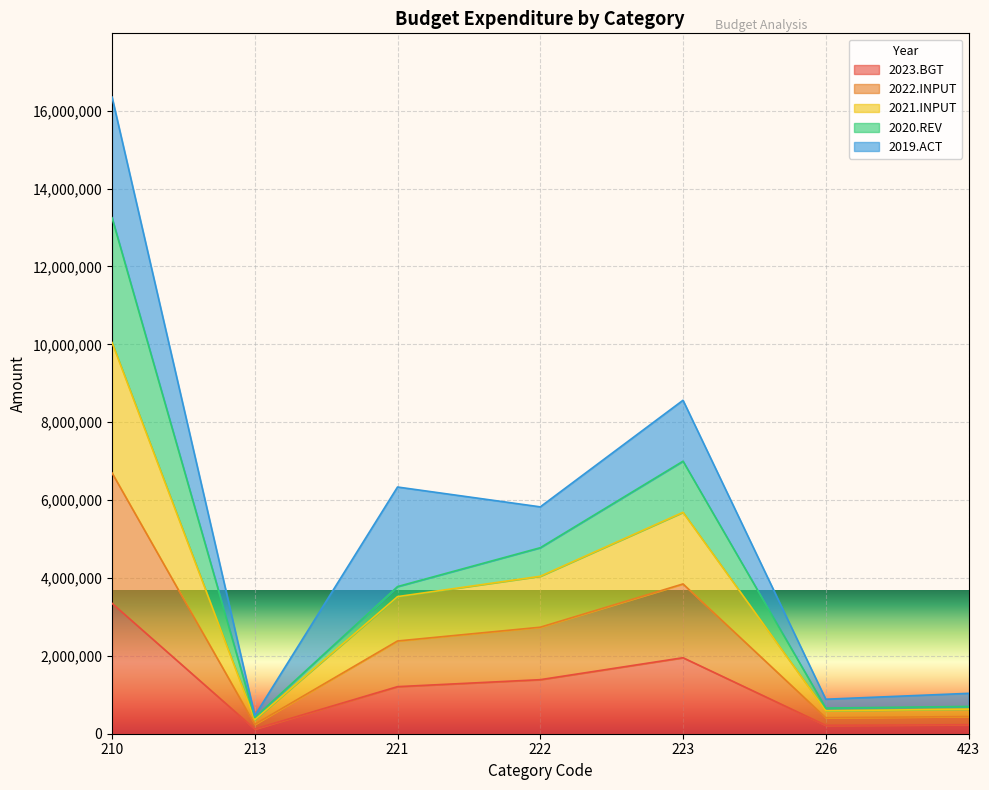

Is it true that 2022.INPUT equals 360000 at 213?

True